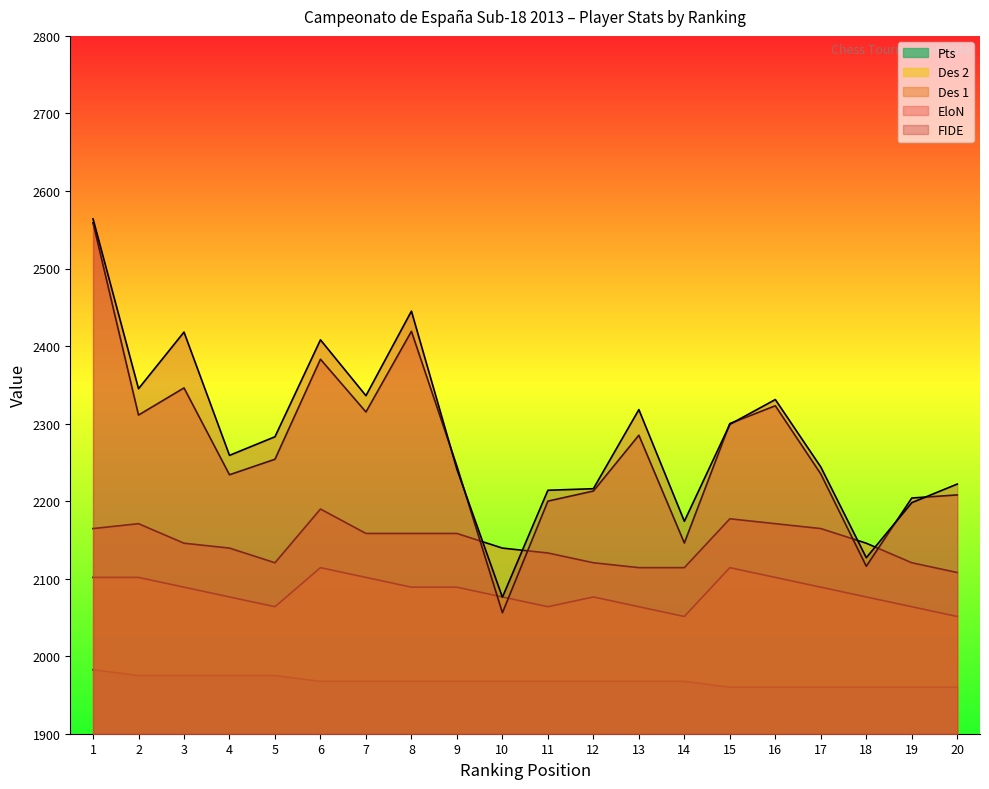

Rank the categories by FIDE value from lowest to highest.

10, 18, 14, 19, 11, 12, 20, 9, 17, 4, 5, 15, 13, 16, 7, 2, 6, 3, 8, 1